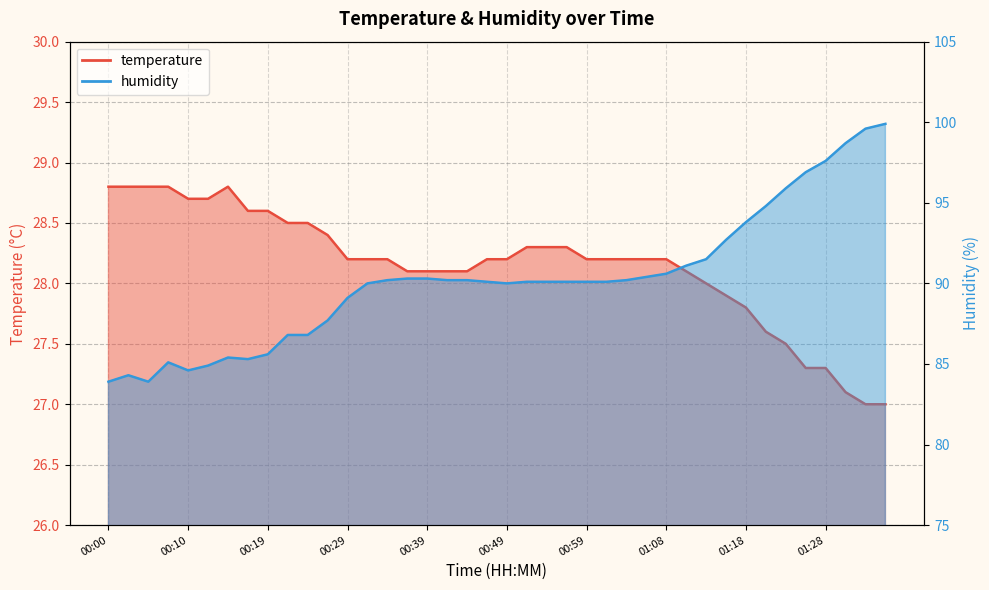

Reading right to left, extract all data points from this chart.

temperature: 27.0	27.0	27.1	27.3	27.3	27.5	27.6	27.8	27.9	28.0	28.1	28.2	28.2	28.2	28.2	28.2	28.3	28.3	28.3	28.2	28.2	28.1	28.1	28.1	28.1	28.2	28.2	28.2	28.4	28.5	28.5	28.6	28.6	28.8	28.7	28.7	28.8	28.8	28.8	28.8
humidity: 99.9	99.6	98.7	97.6	96.9	95.9	94.8	93.8	92.7	91.5	91.1	90.6	90.4	90.2	90.1	90.1	90.1	90.1	90.1	90.0	90.1	90.2	90.2	90.3	90.3	90.2	90.0	89.1	87.7	86.8	86.8	85.6	85.3	85.4	84.9	84.6	85.1	83.9	84.3	83.9